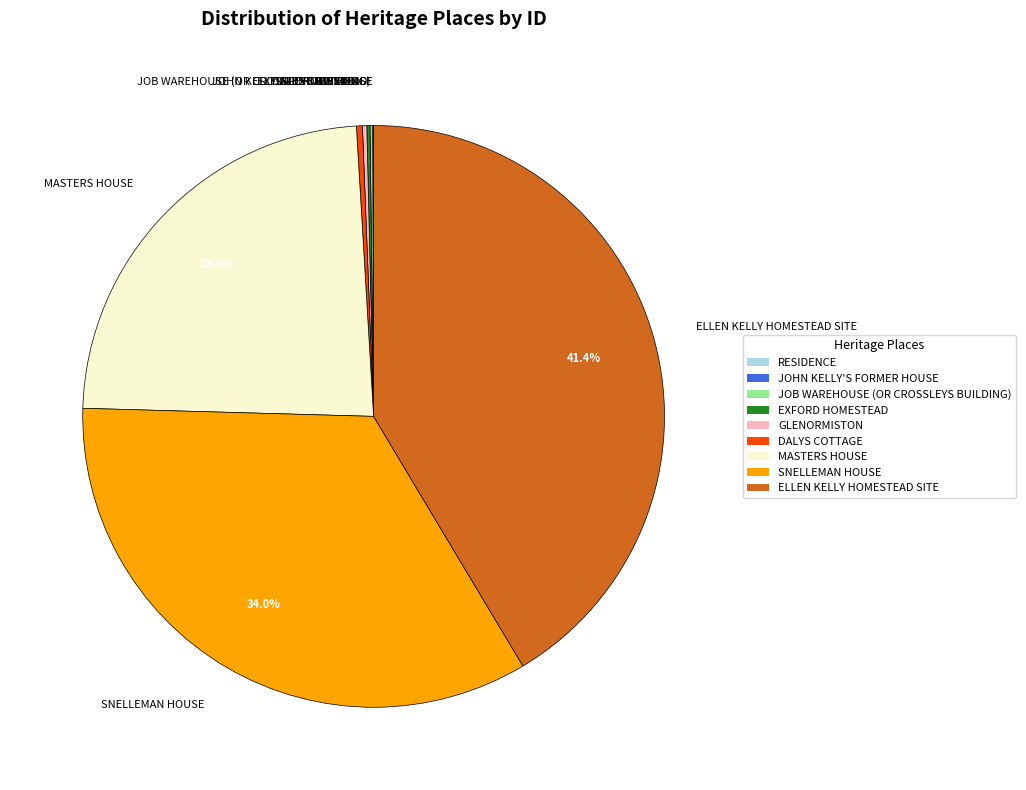

What is the largest slice in the pie chart?

ELLEN KELLY HOMESTEAD SITE